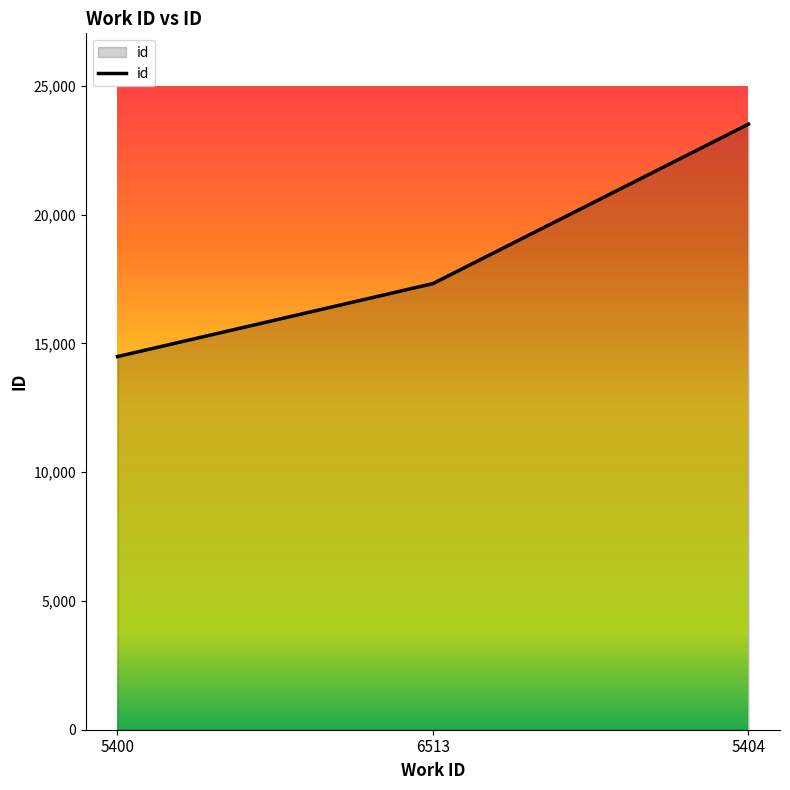

Between 6513 and 5400, which is larger?

6513